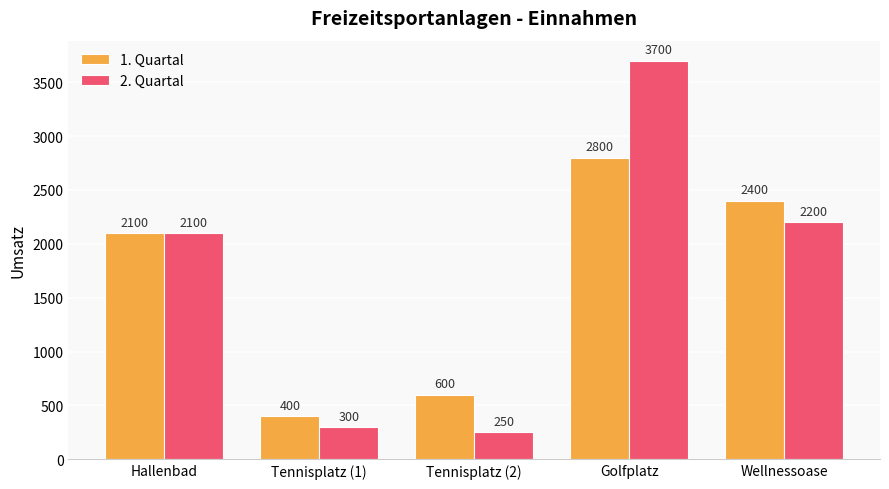

Reading left to right, extract all data points from this chart.

1. Quartal: 2100	400	600	2800	2400
2. Quartal: 2100	300	250	3700	2200